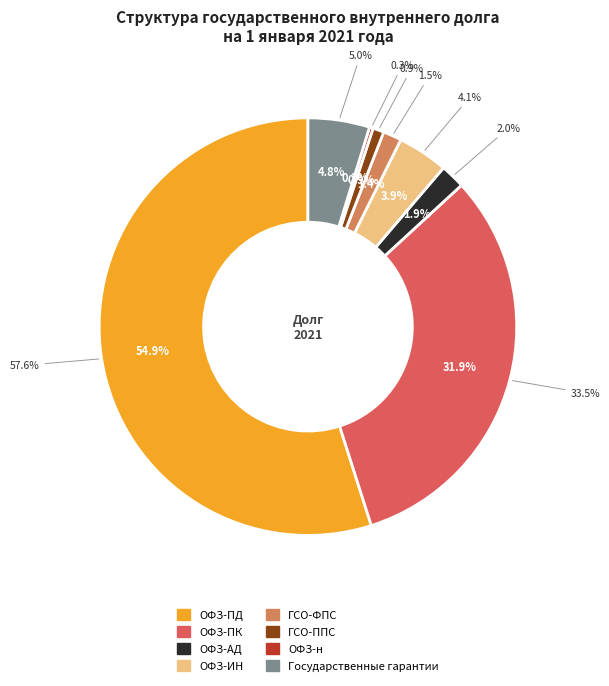

The ОФЗ-ИН slice represents 4% of the pie. True or false?

True